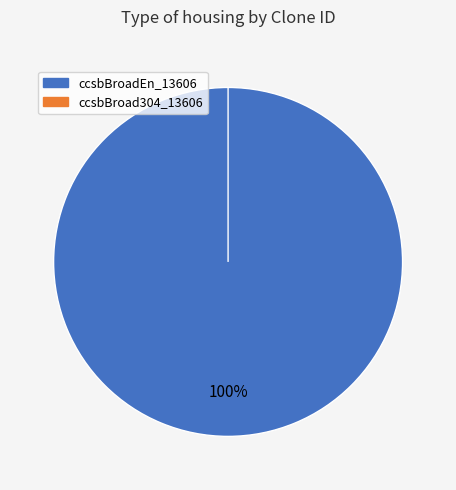

To the nearest percent, what is the combined percentage of ccsbBroad304_13606 and ccsbBroadEn_13606?

100%